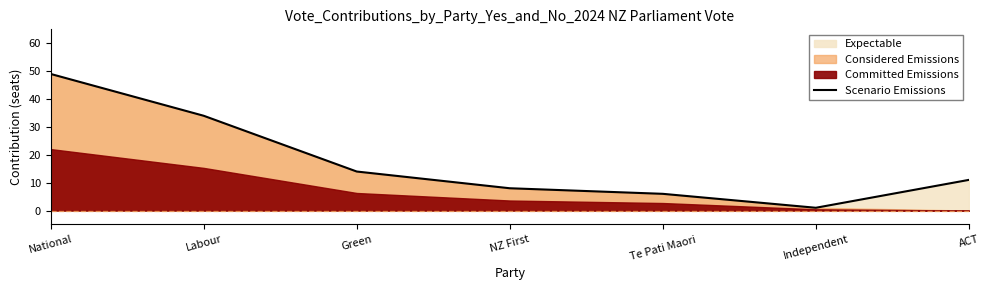

Approximately how many times larger is the value at Labour compared to NZ First?

4.2